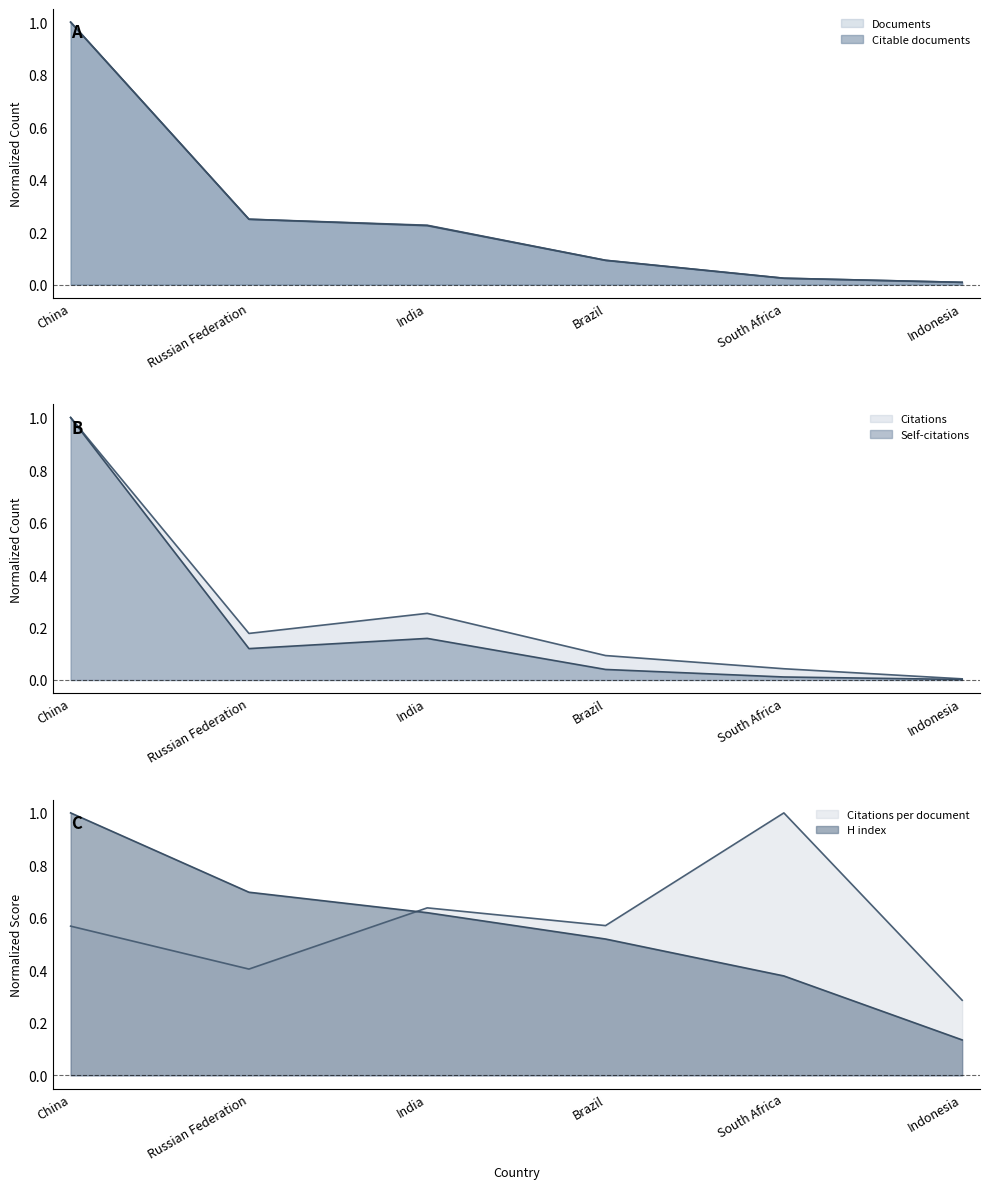

True or false: Citations and Self-citations intersect in this chart.

False